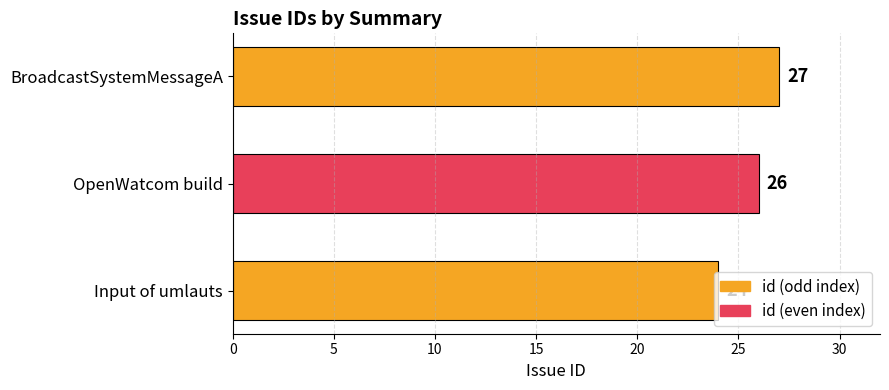

Rank the categories by value from highest to lowest.

BroadcastSystemMessageA, OpenWatcom build, Input of umlauts